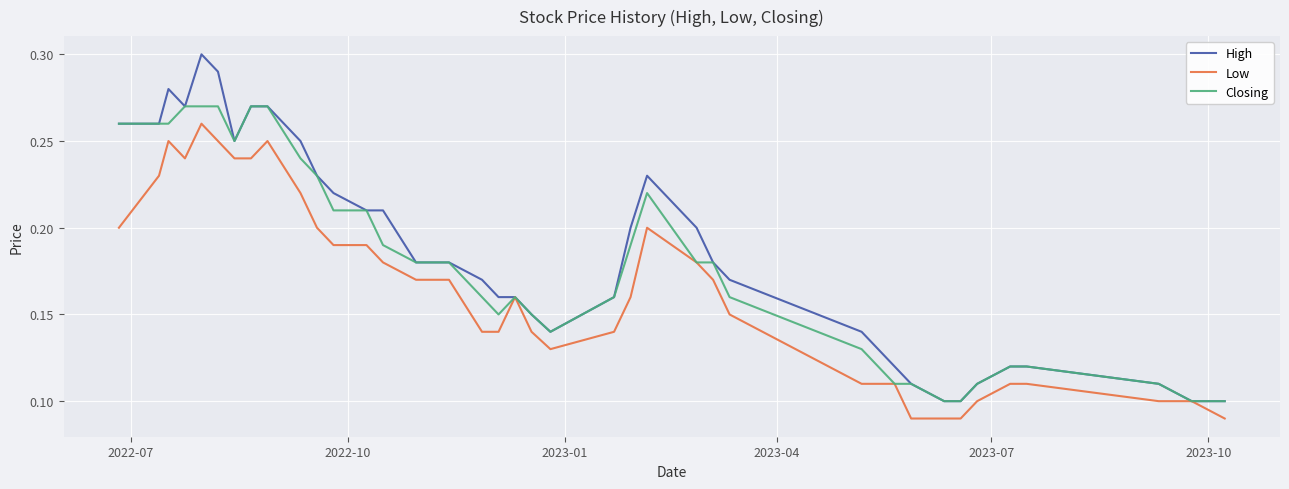

Which series has the largest range (max minus min)?

High